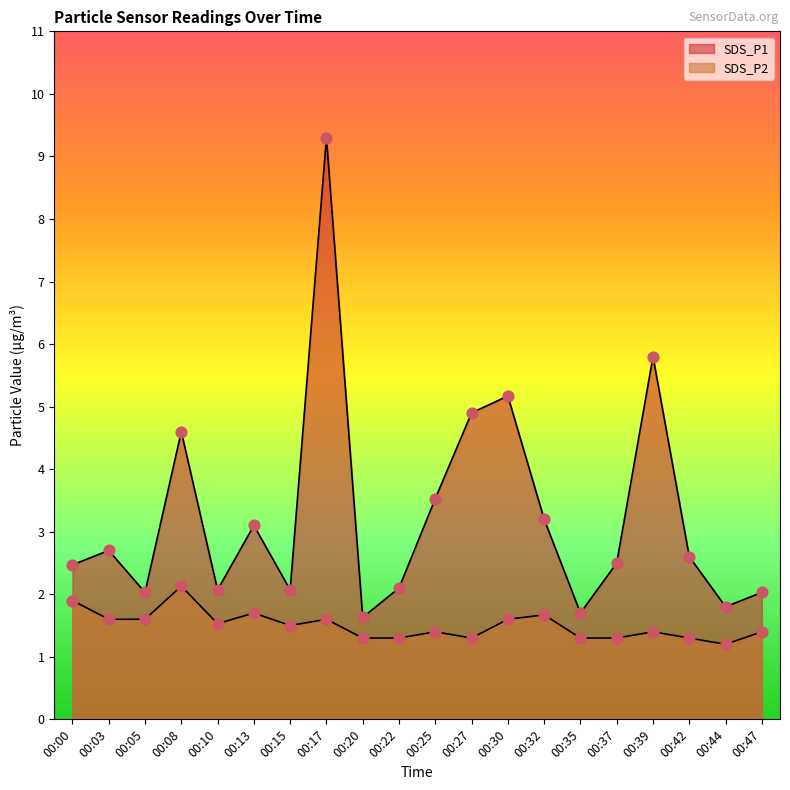

Which series reaches the maximum Y coordinate?

SDS_P1